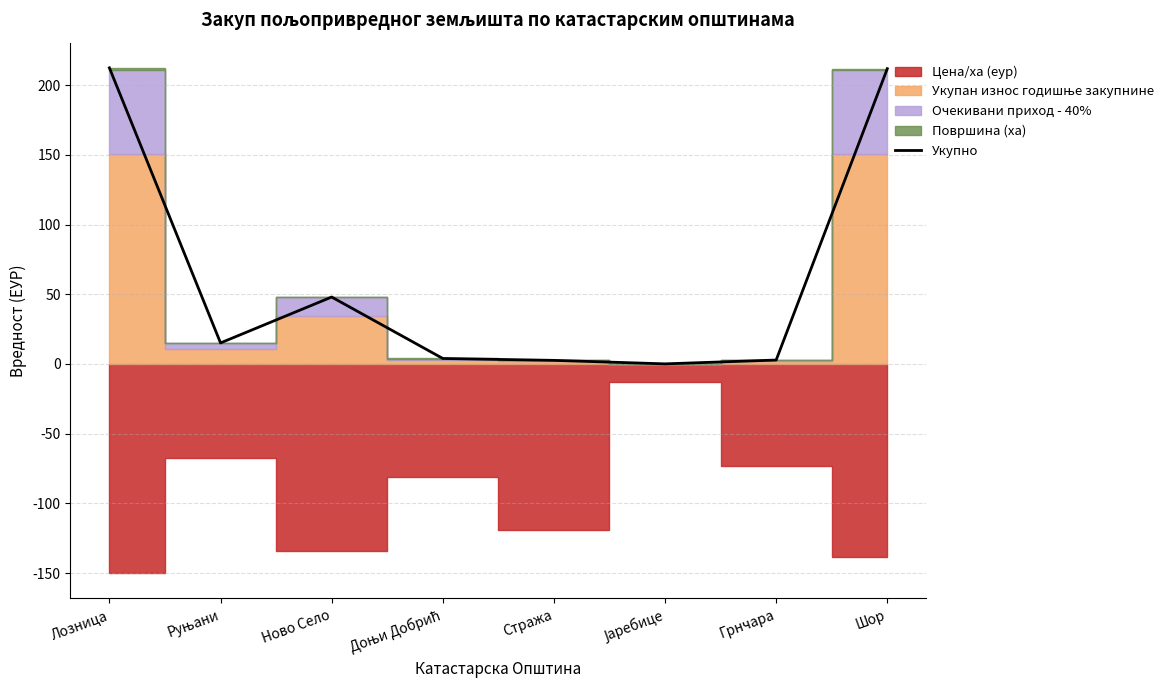

Rank the categories by value from lowest to highest.

Јаребице, Стража, Грнчара, Доњи Добрић, Руњани, Ново Село, Шор, Лозница